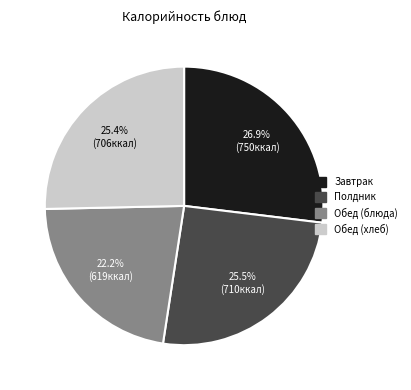

What is the ratio of the value at Полдник to the value at Обед (блюда)?

1.1